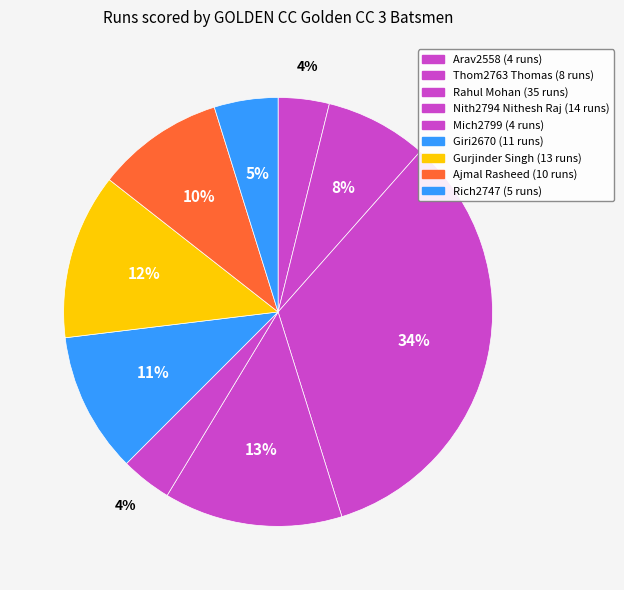

How many slices are in this pie chart?

9